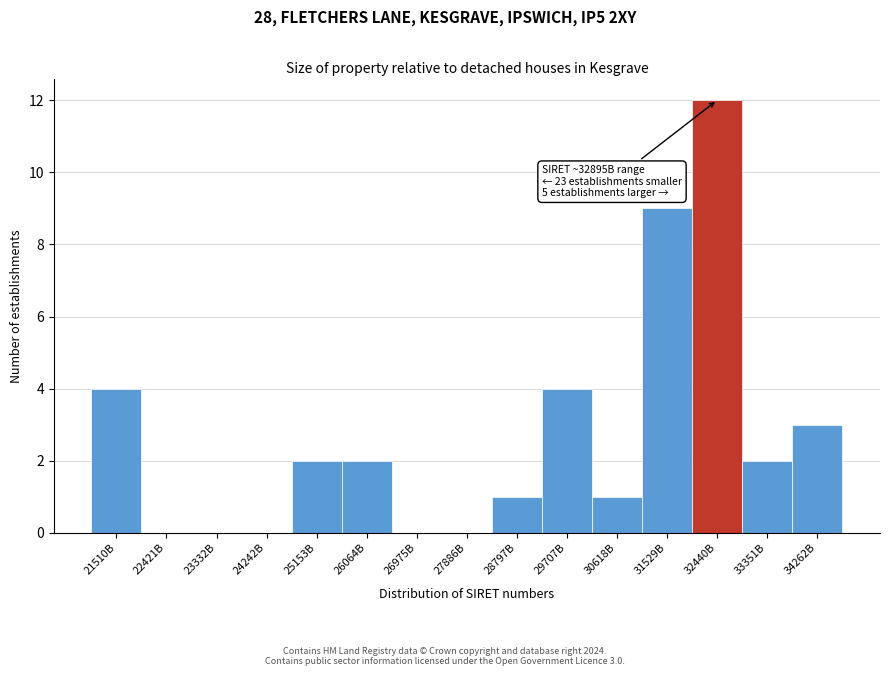

Reading left to right, transcribe all the data shown in this chart.

21510B=4	22421B=0	23332B=0	24242B=0	25153B=2	26064B=2	26975B=0	27886B=0	28797B=1	29707B=4	30618B=1	31529B=9	32440B=12	33351B=2	34262B=3